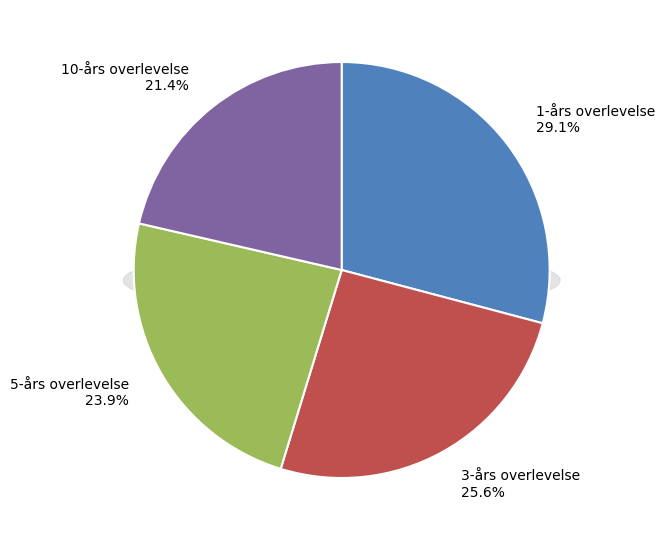

Is there any slice that represents more than half of the pie?

No